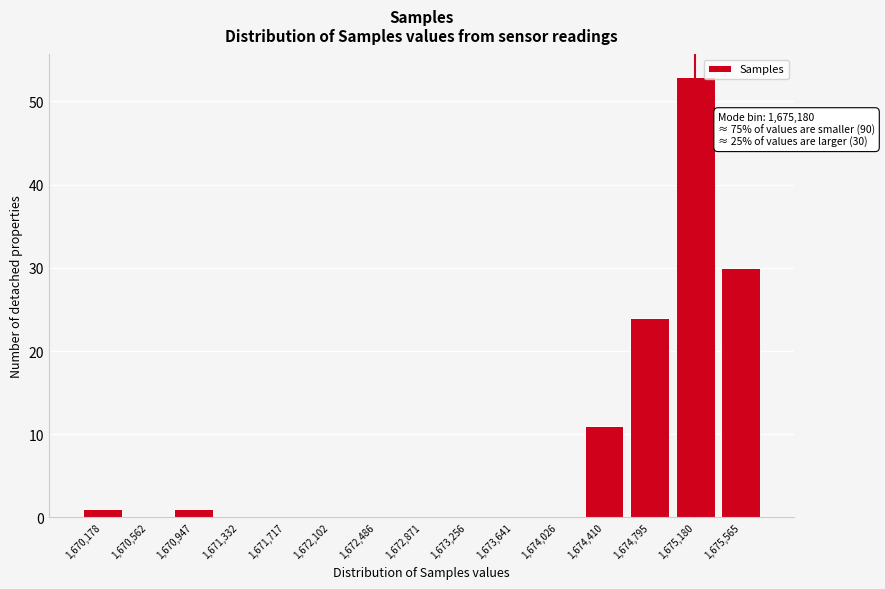

Which category has the highest value across all series?

1,675,180